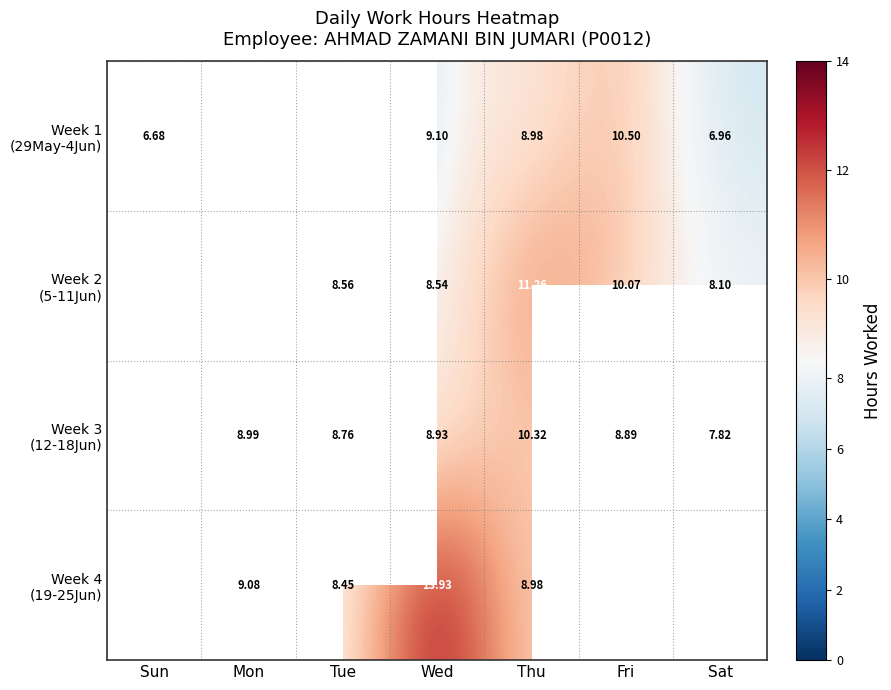

At which category is the sum across all series the highest?

Fri